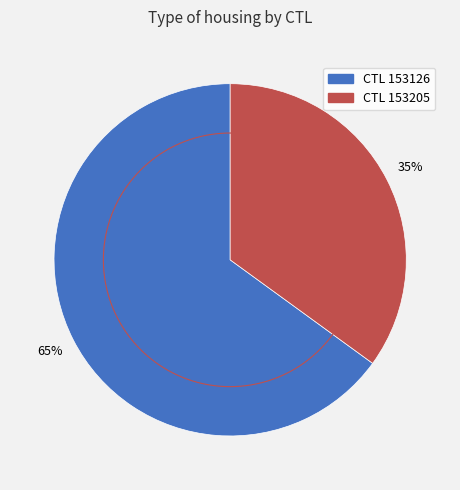

Is it true that 153205 is 35% of the pie?

True